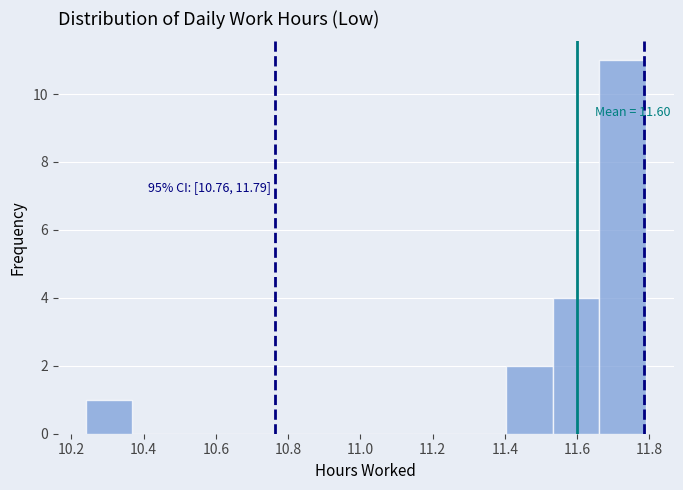

Which range on the x-axis has the tallest bar?

11.66 to 11.80